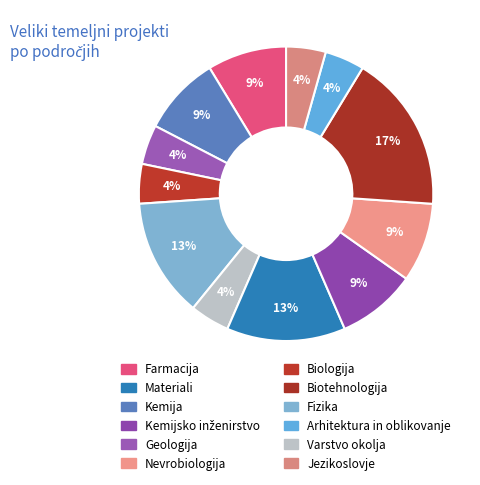

Rank the categories by value from highest to lowest.

Biotehnologija, Fizika, Materiali, Farmacija, Kemija, Kemijsko inženirstvo, Nevrobiologija, Geologija, Biologija, Varstvo okolja, Arhitektura in oblikovanje, Jezikoslovje